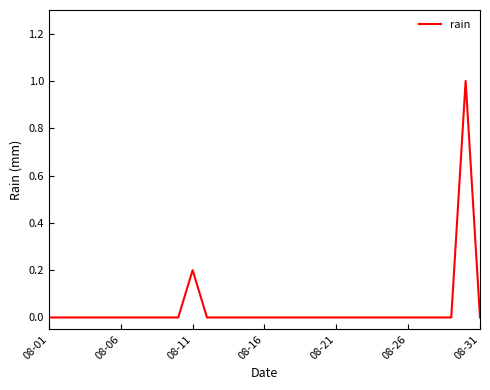

What is the difference between the maximum and second lowest values?

1.0